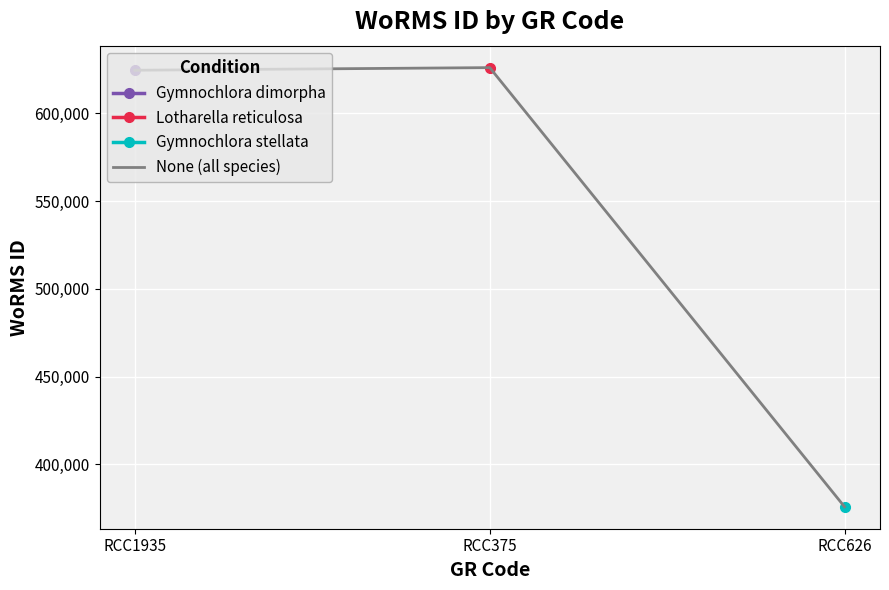

At which label is None (all species) closest to 500907?

RCC1935